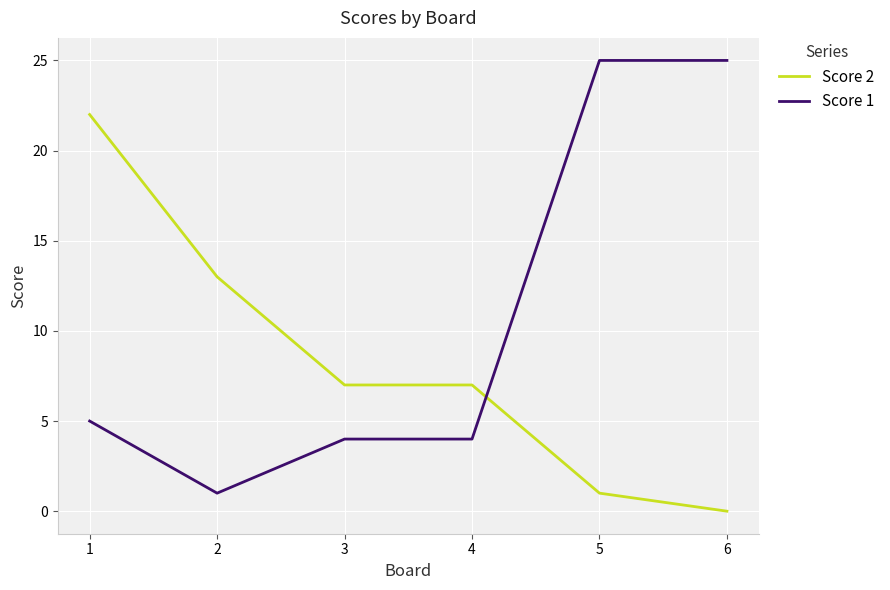

Which series ends up on top after the final intersection of Score 2 and Score 1?

Score 1